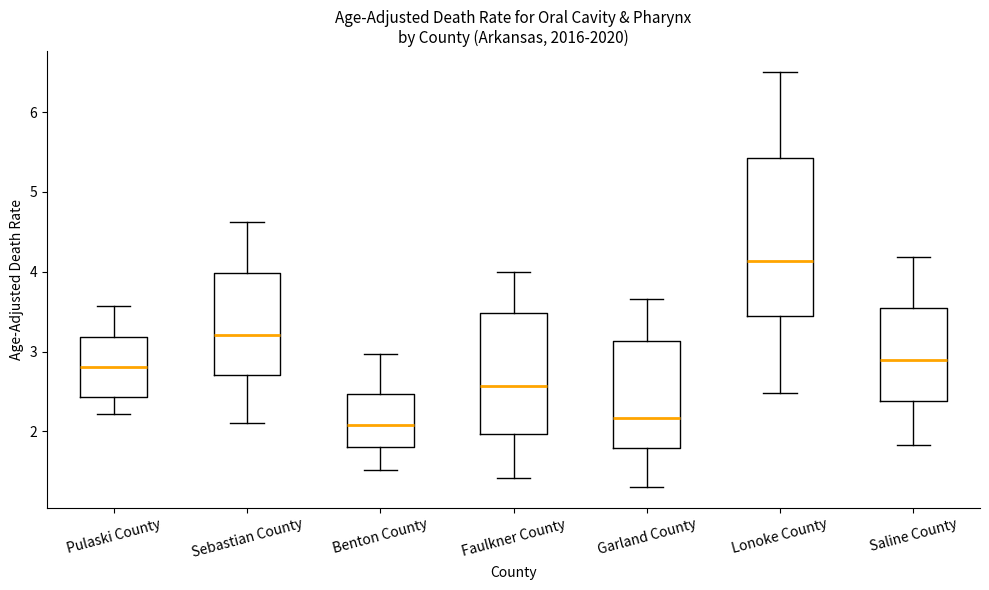

Which box is the tallest, from its lower edge to its upper edge?

Lonoke County